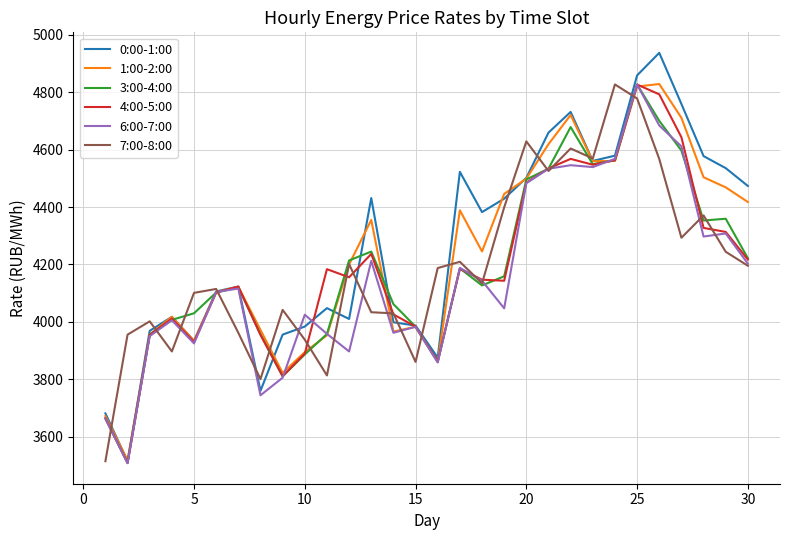

What is the greatest value displayed?

4937.1